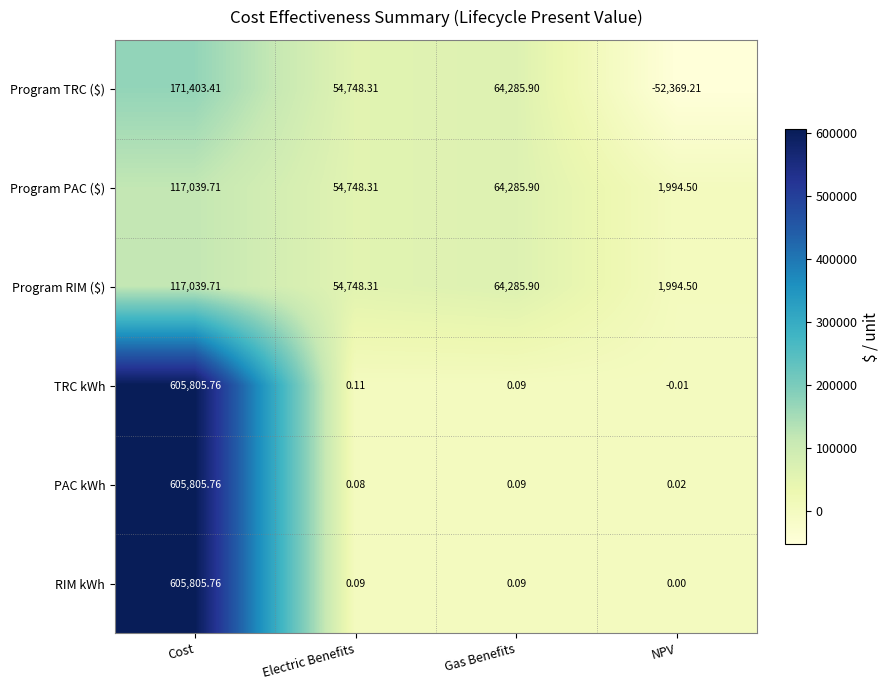

List the labels in order of Program TRC ($) value, largest first.

Cost, Gas Benefits, Electric Benefits, NPV